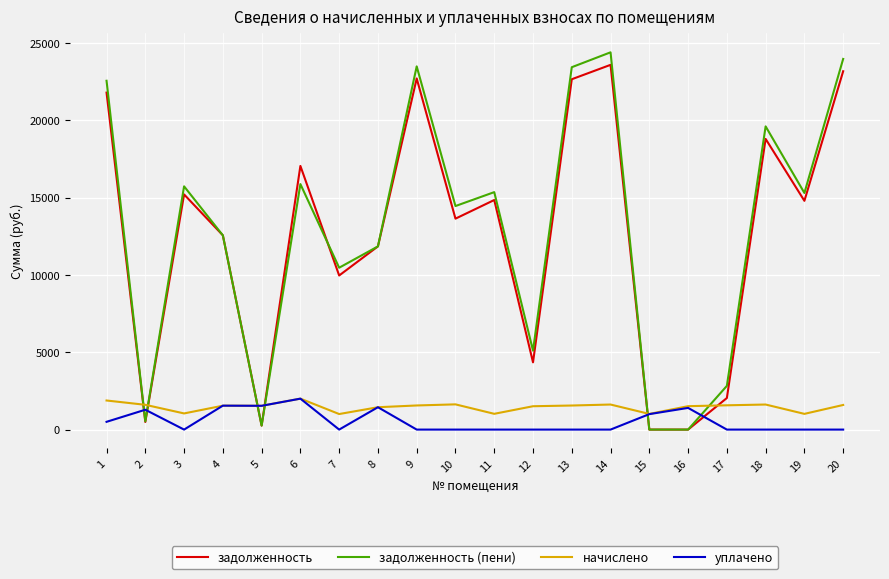

Is it true that задолженность (пени) equals 19600.6 at 18?

True